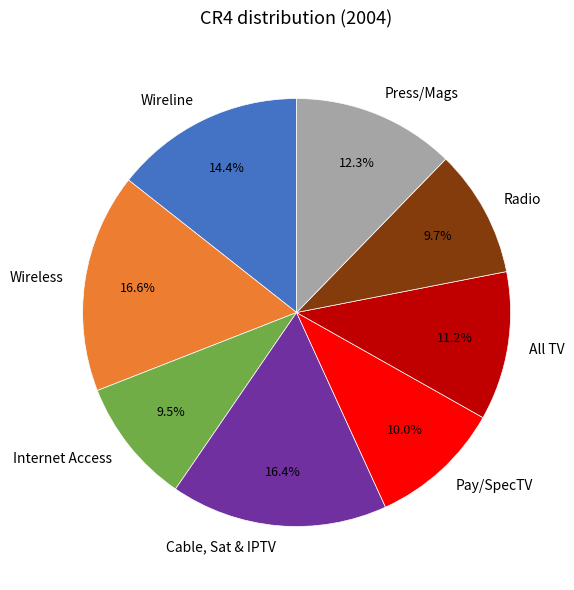

To the nearest percent, what is the average slice percentage?

12%